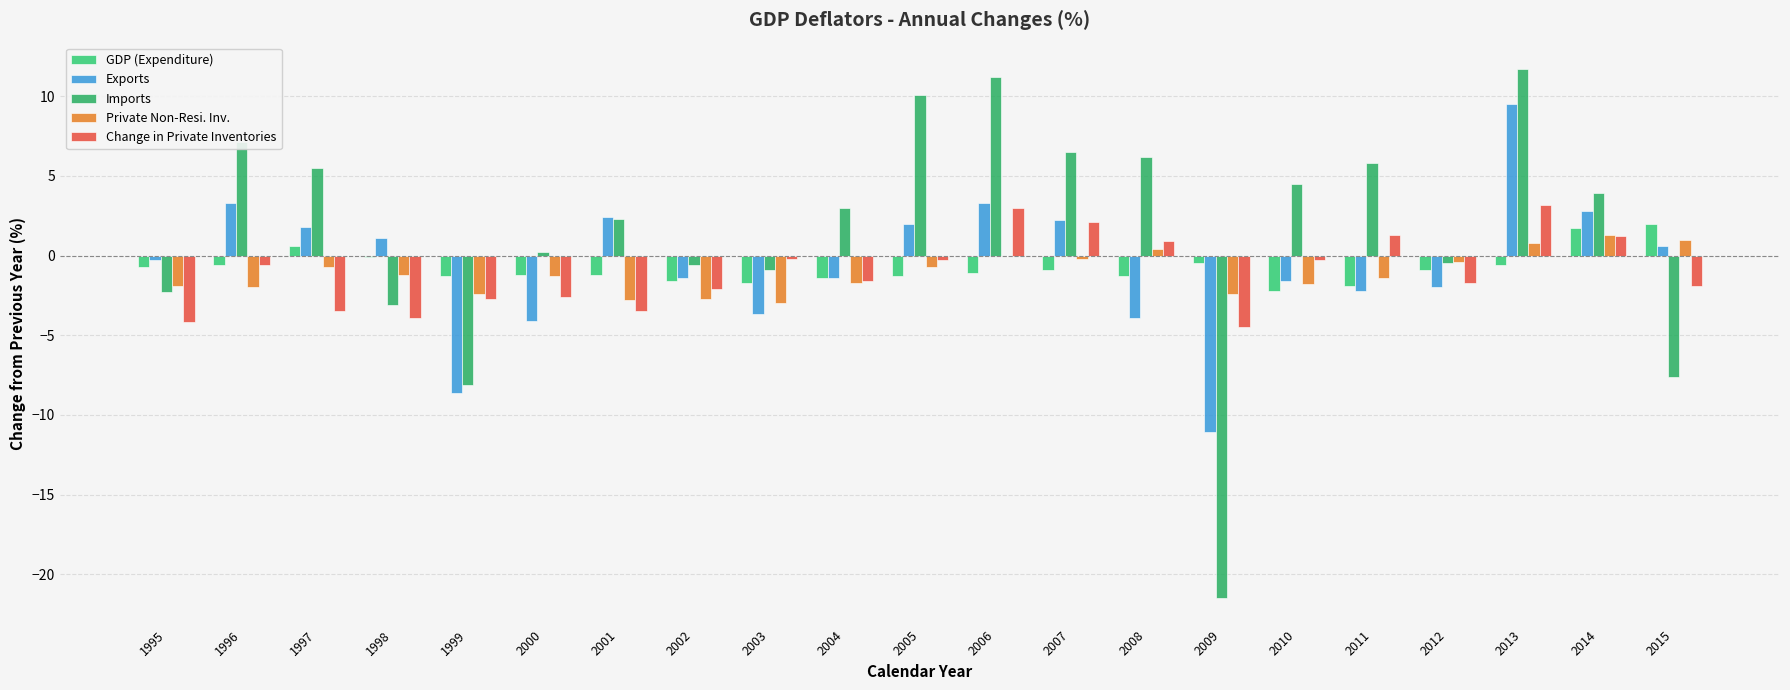

At which category is the sum across all series the highest?

2013